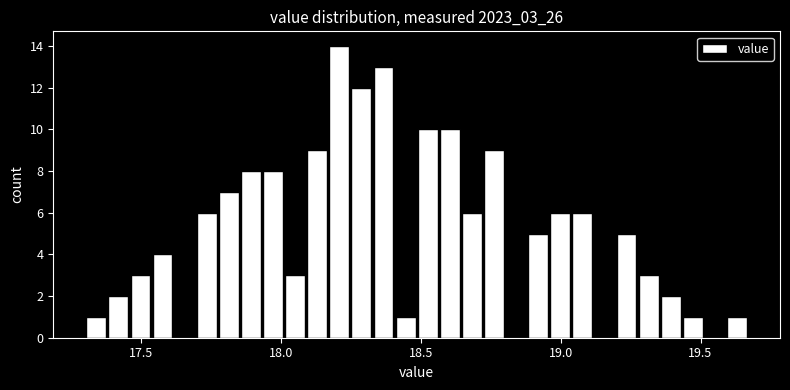

Read against the x-axis, roughly where is the centre of the tallest bar?

18.20